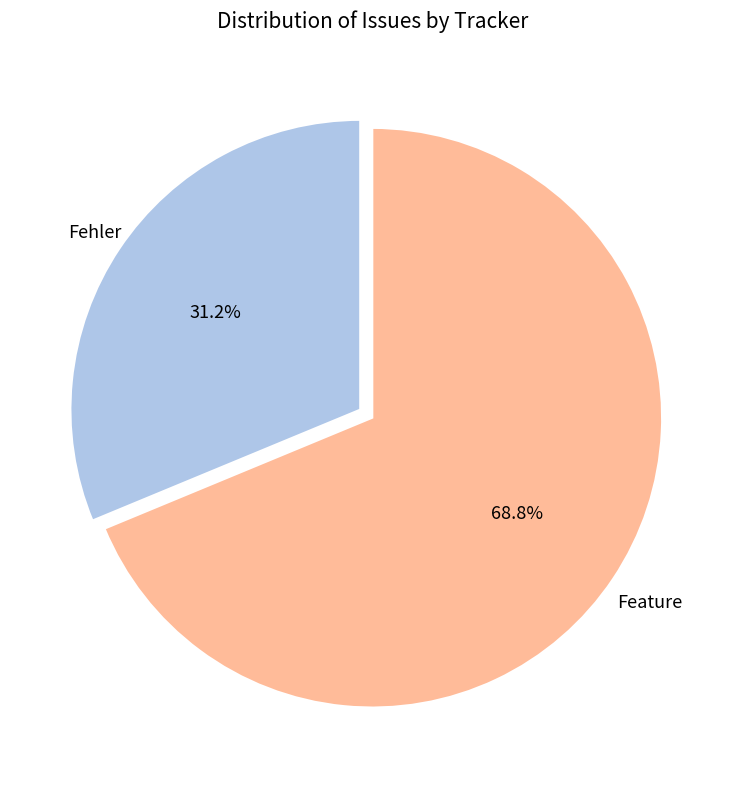

Is there any slice that represents more than half of the pie?

Yes